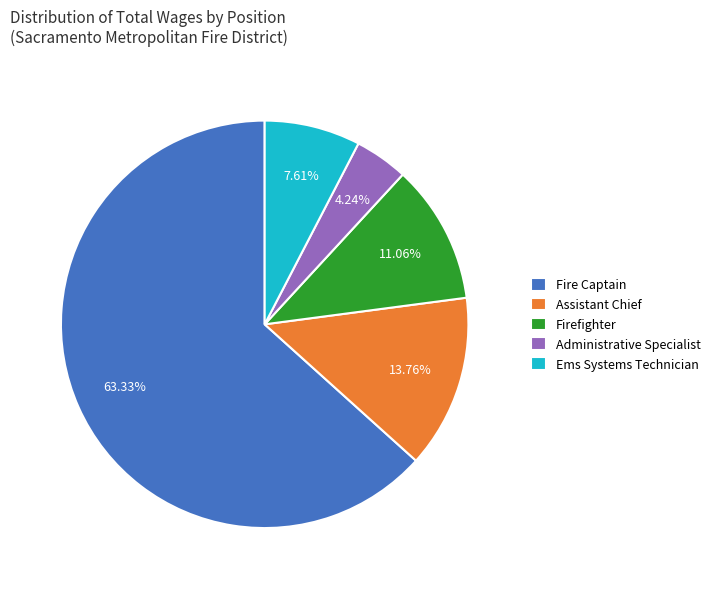

To the nearest percent, what is the difference between the Assistant Chief and Ems Systems Technician slice percentages?

6%